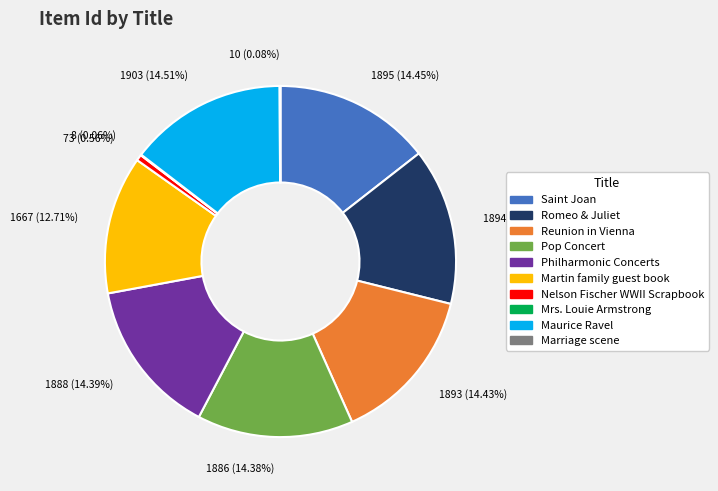

What is the ratio of the value at Reunion in Vienna to the value at Romeo & Juliet?

1.0